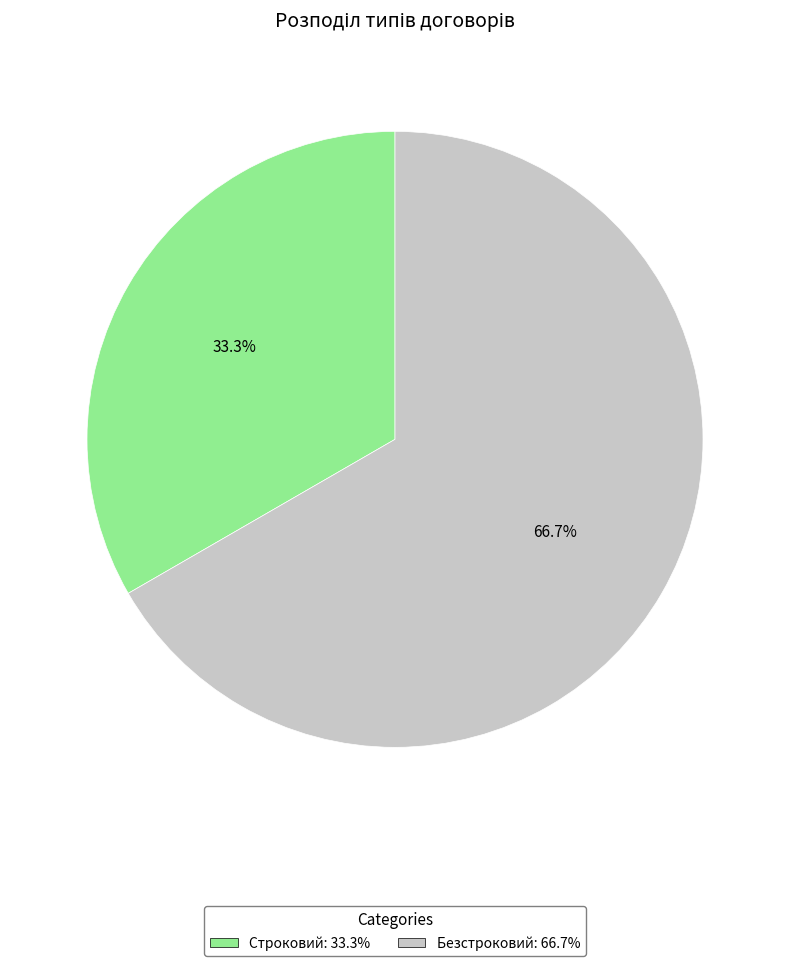

Between Строковий and Безстроковий, which is larger?

Безстроковий